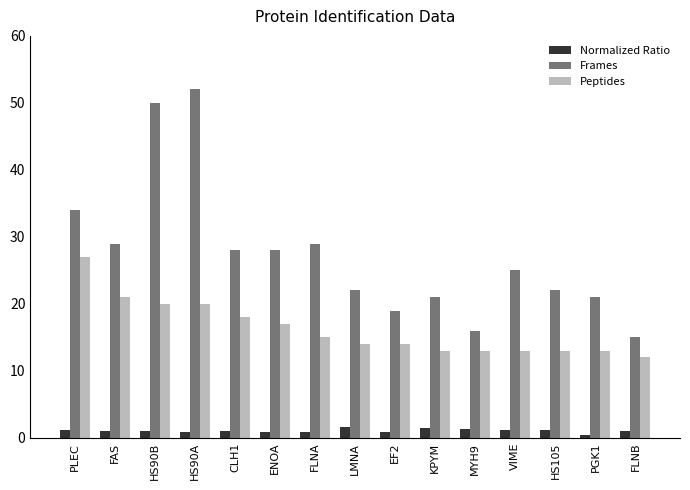

How many groups of bars are there?

15